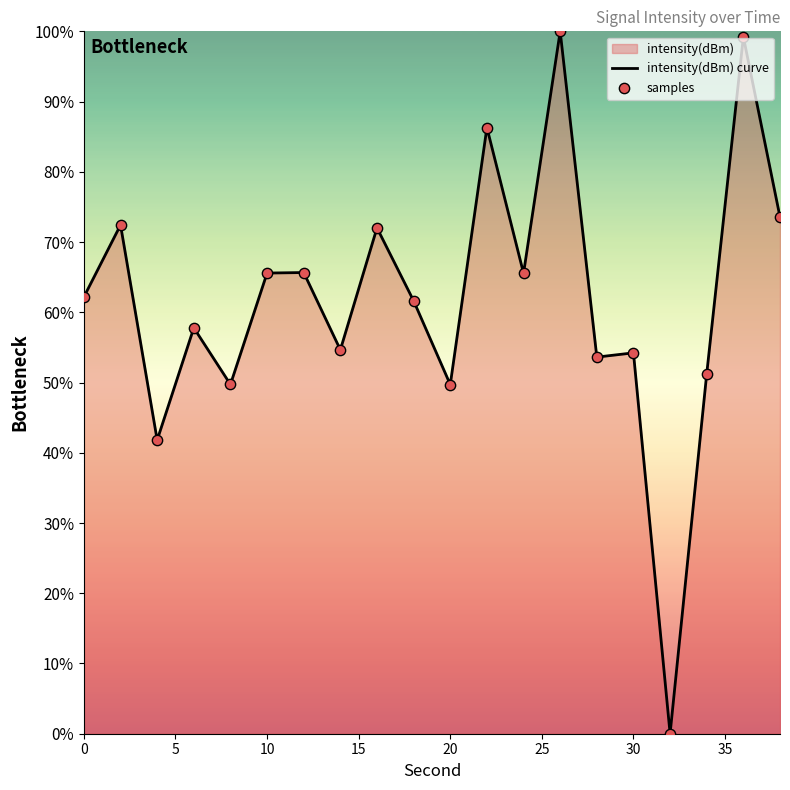

Which series has the largest total across all categories?

intensity(dBm) curve